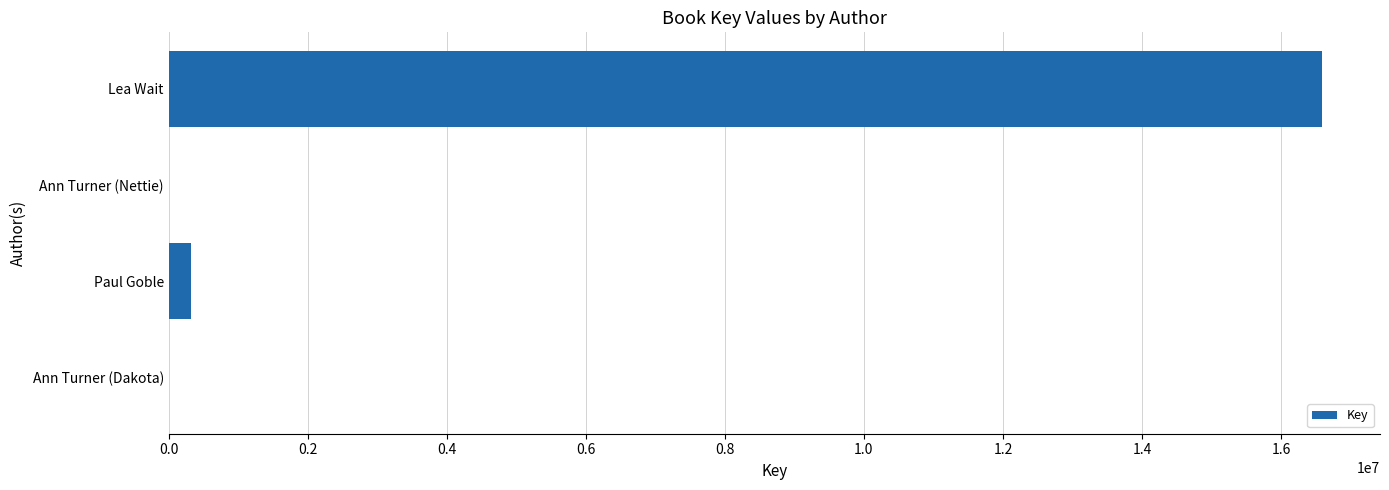

What is the sum of all values?

16920386